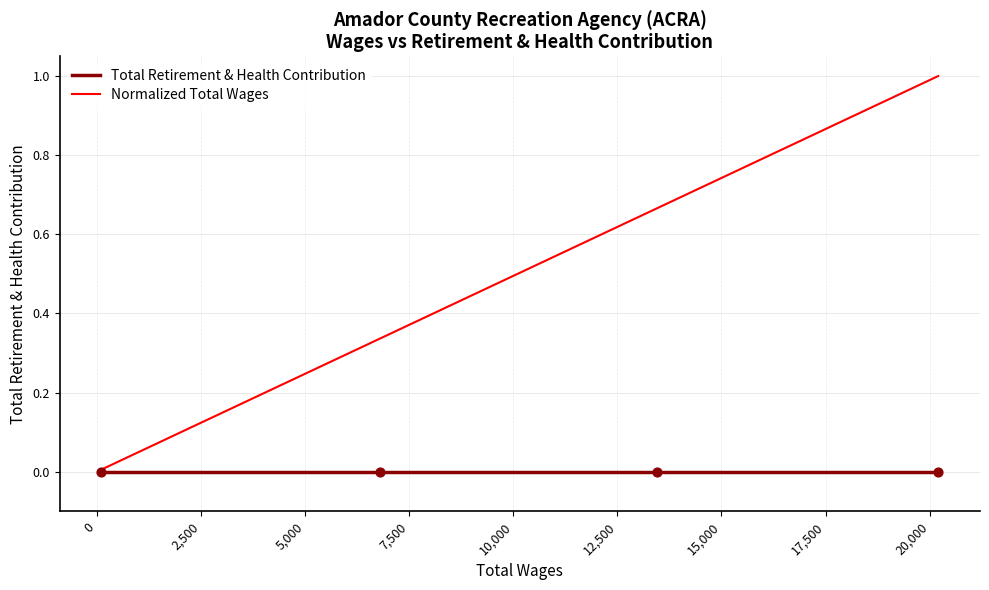

Which series has the largest range (max minus min)?

Normalized Total Wages